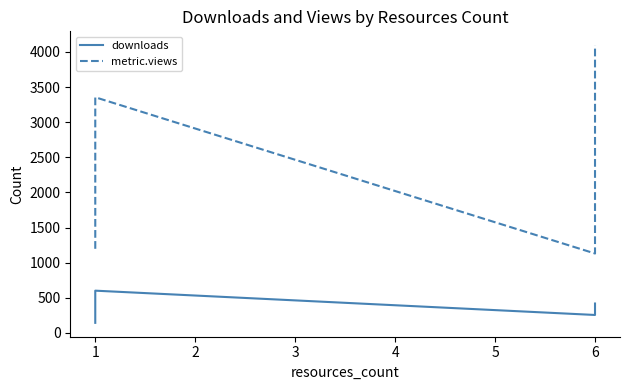

Which series changed the most between 1 and 6?

metric.views